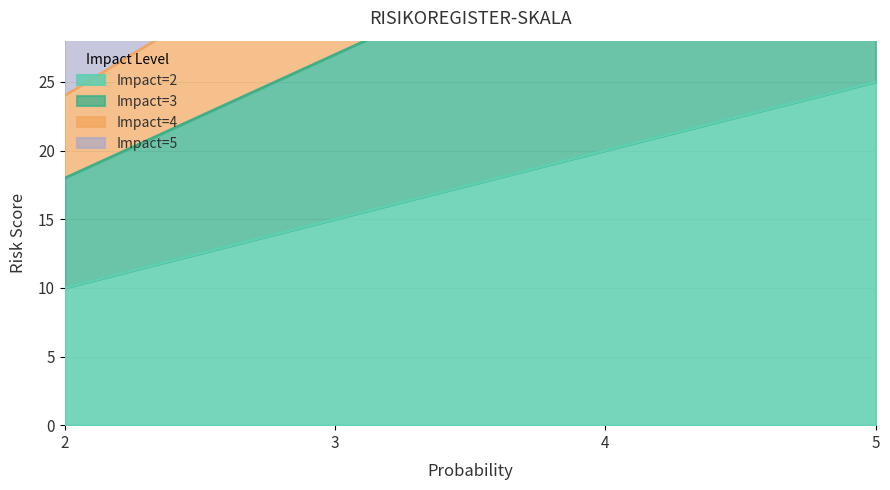

Between 3 and 2, which is larger?

3